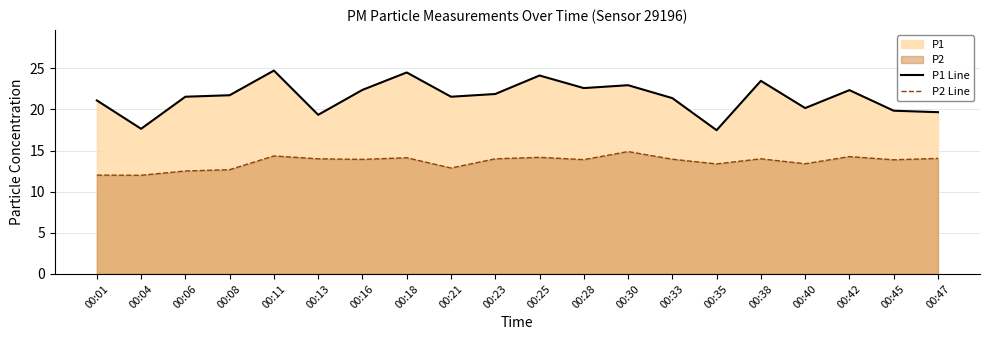

Which series changed the most between 00:06 and 00:40?

P1 Line